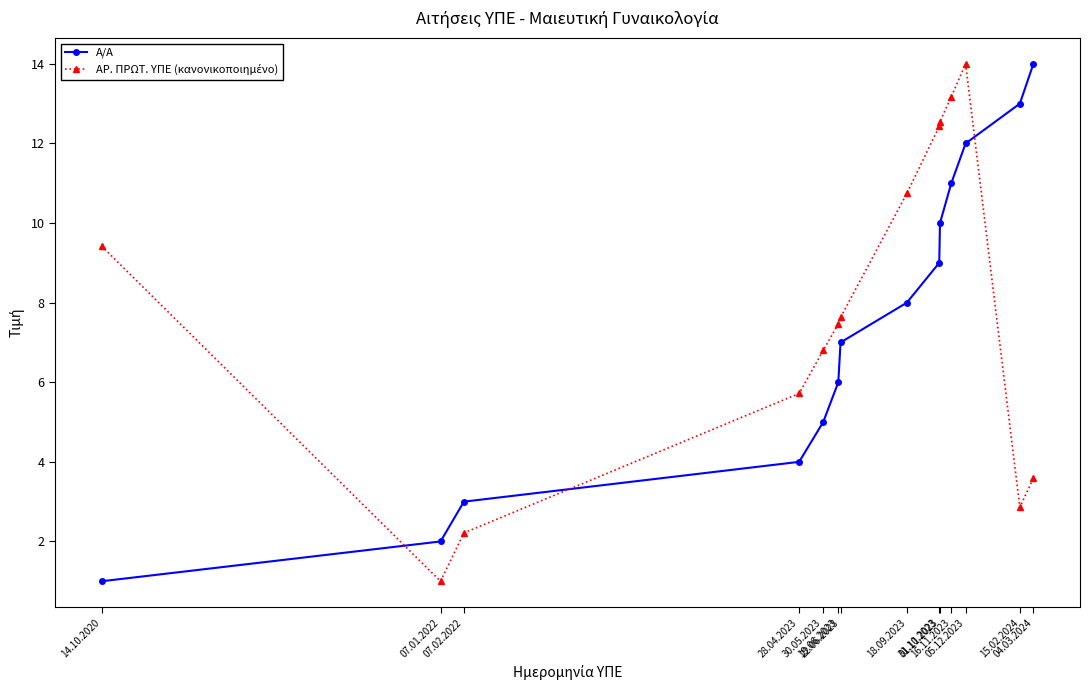

At how many categories does at least one series exceed 1?

14